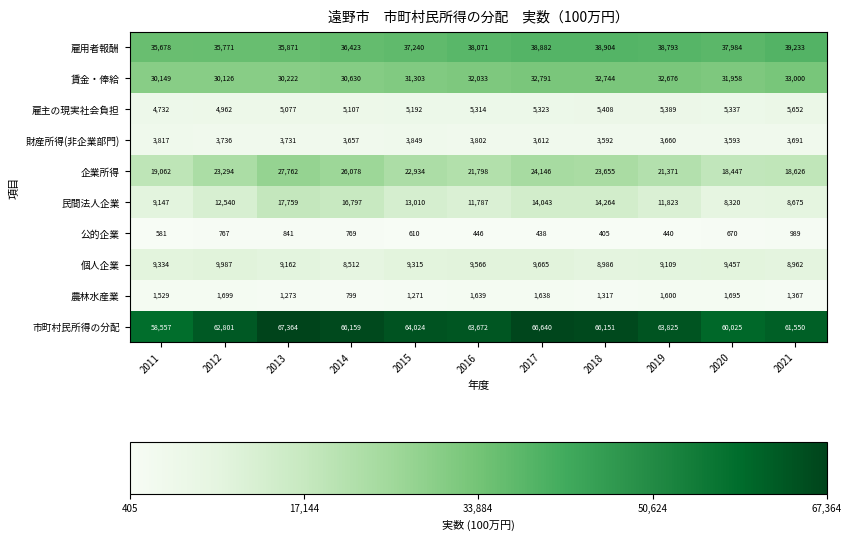

What is the difference between the highest and lowest values at 2017?

66202